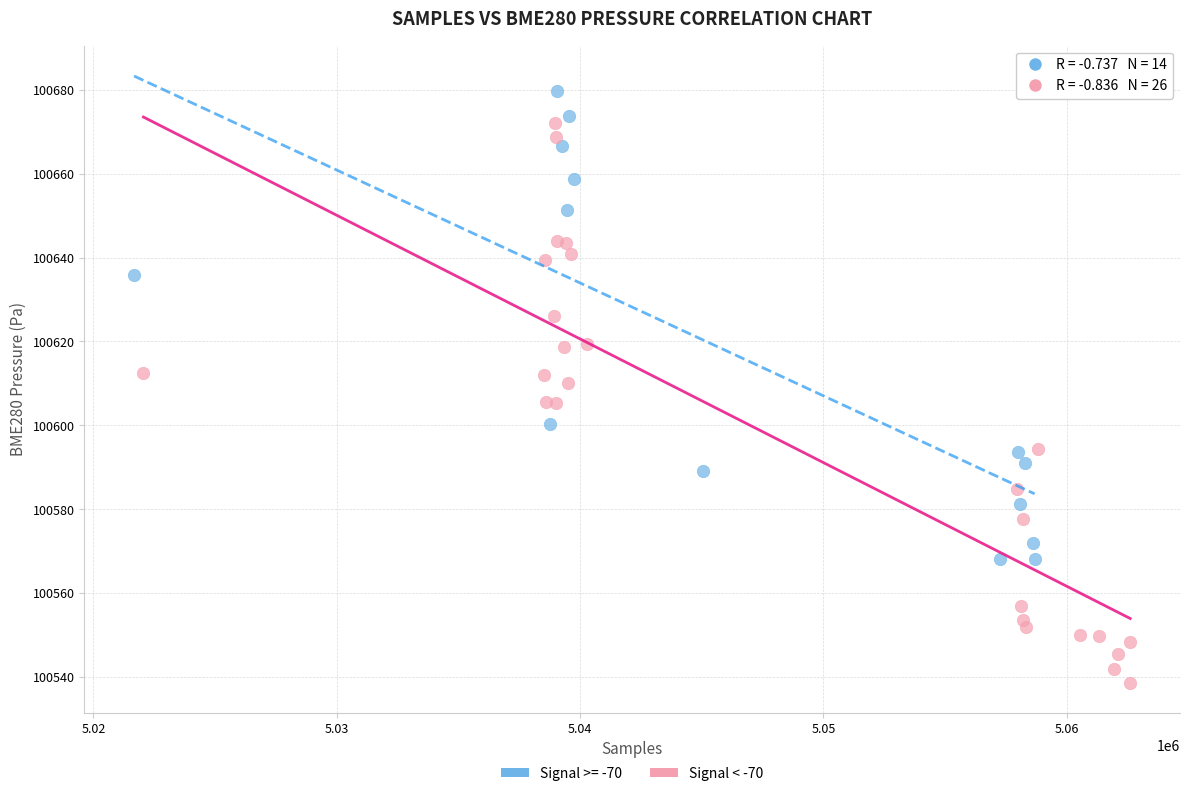

Which series contains the lowest Y value?

Signal < -70